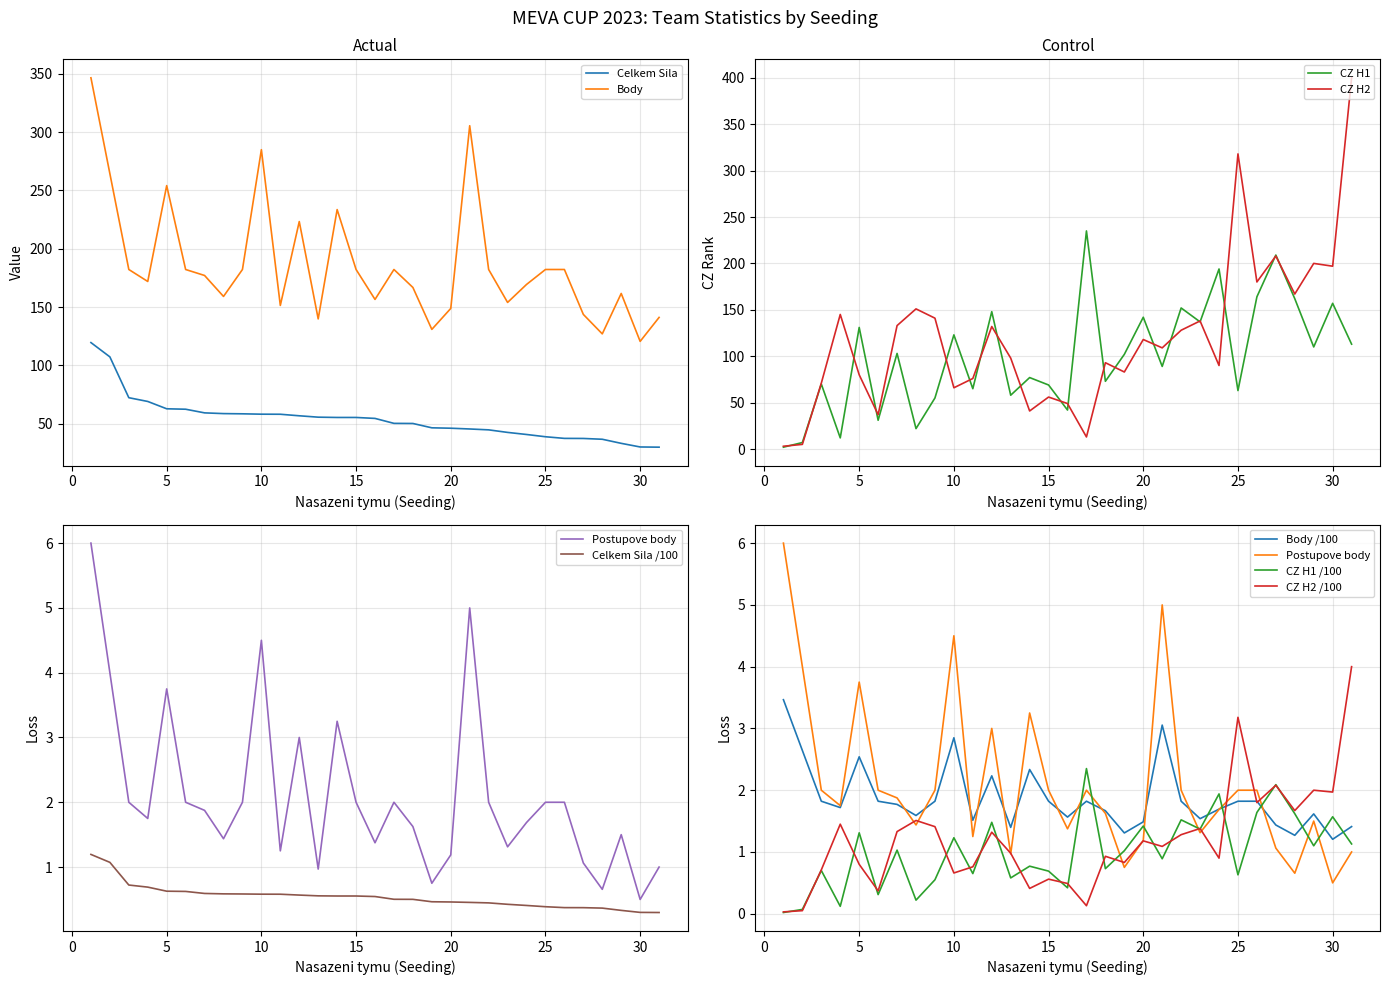

At which category is the sum across all series the highest?

31